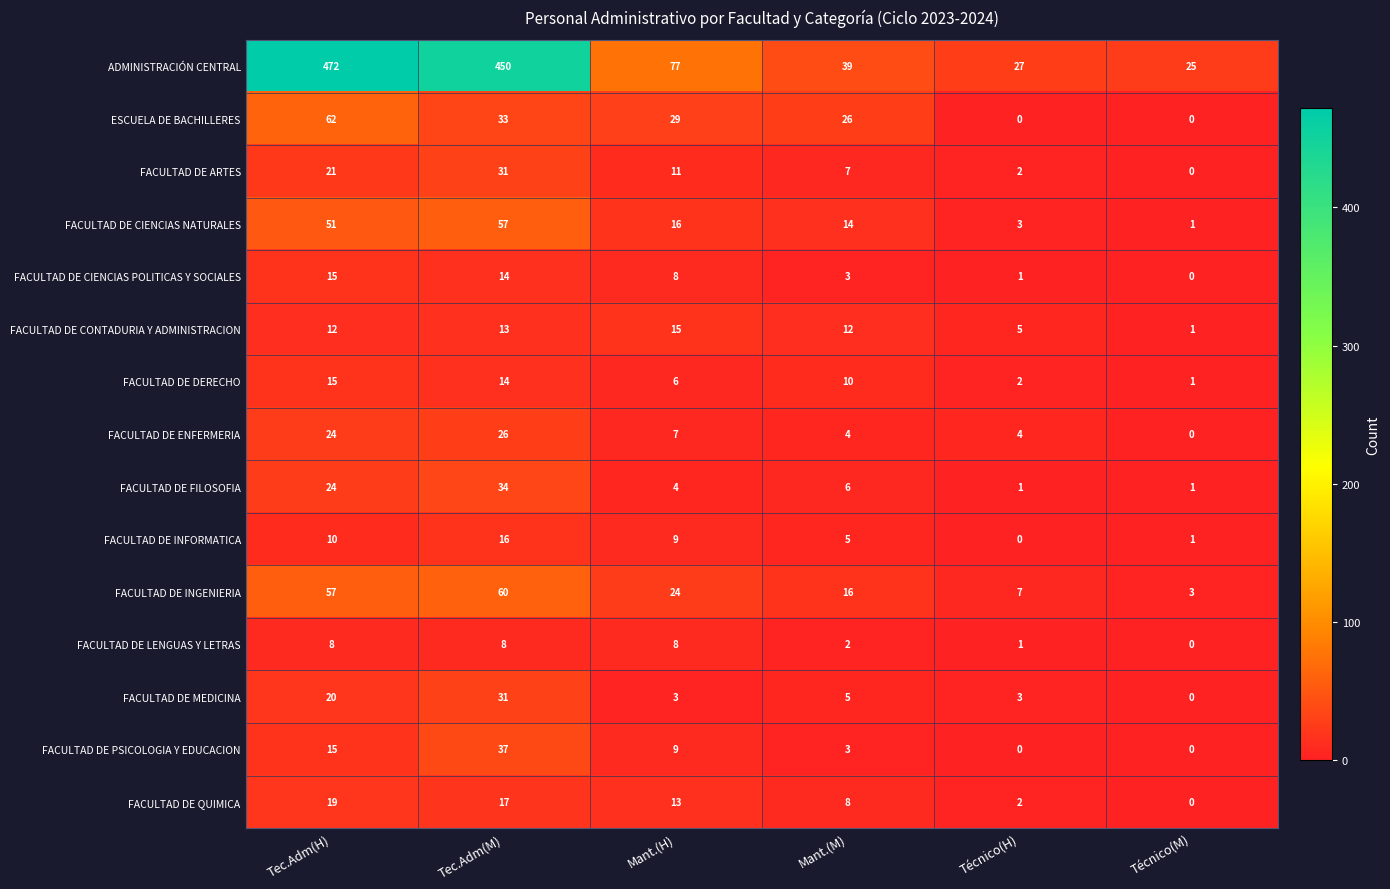

How many data points in FACULTAD DE ENFERMERIA are less than 7?

3